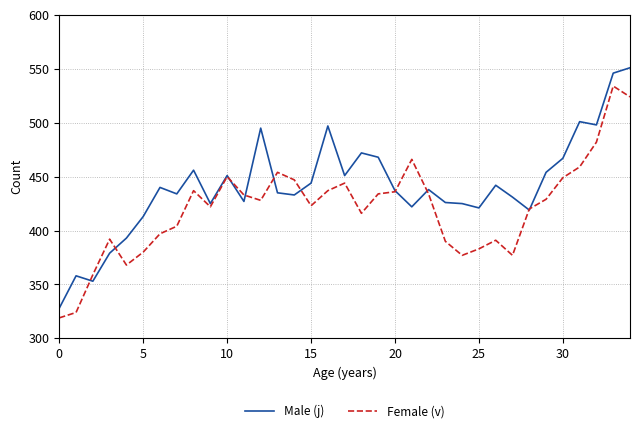

Which series has the widest spread of values?

Male (j)